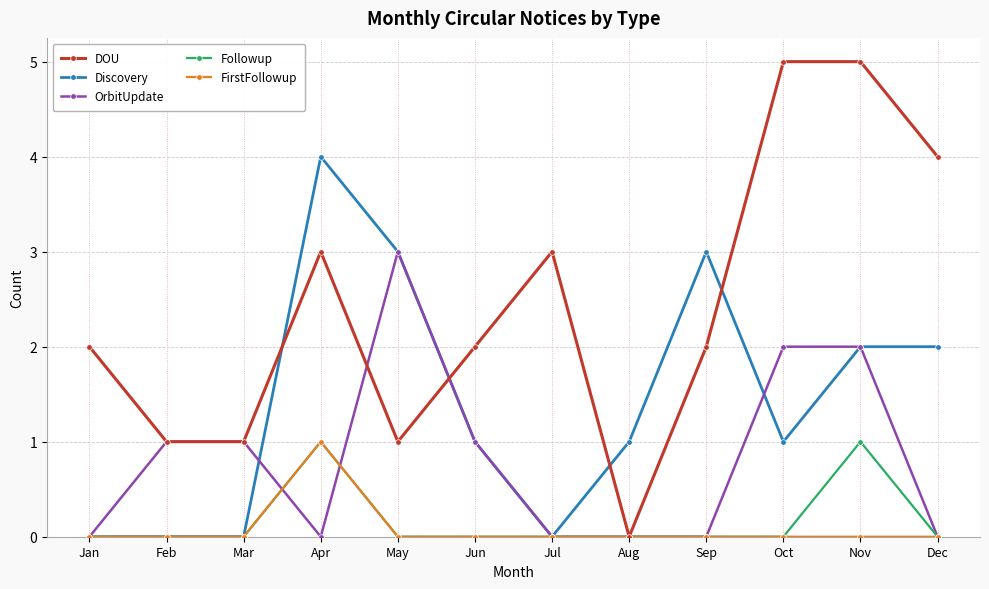

How many values in the OrbitUpdate series are below 1?

6